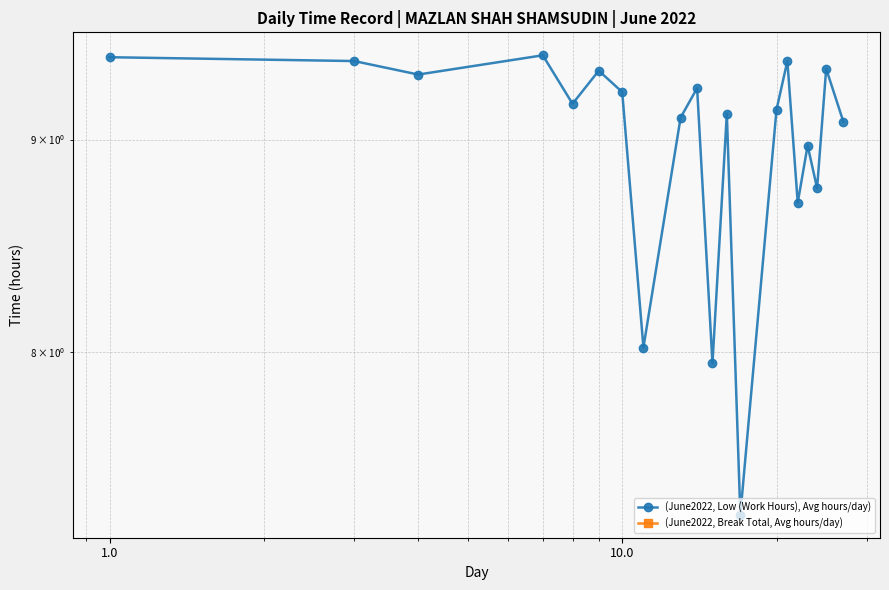

Reading left to right, transcribe all the data shown in this chart.

9.4	9.4	9.3	9.4	9.2	9.3	9.2	8.0	9.1	9.3	8.0	9.1	7.3	9.2	9.4	8.7	9.0	8.8	9.4	9.1